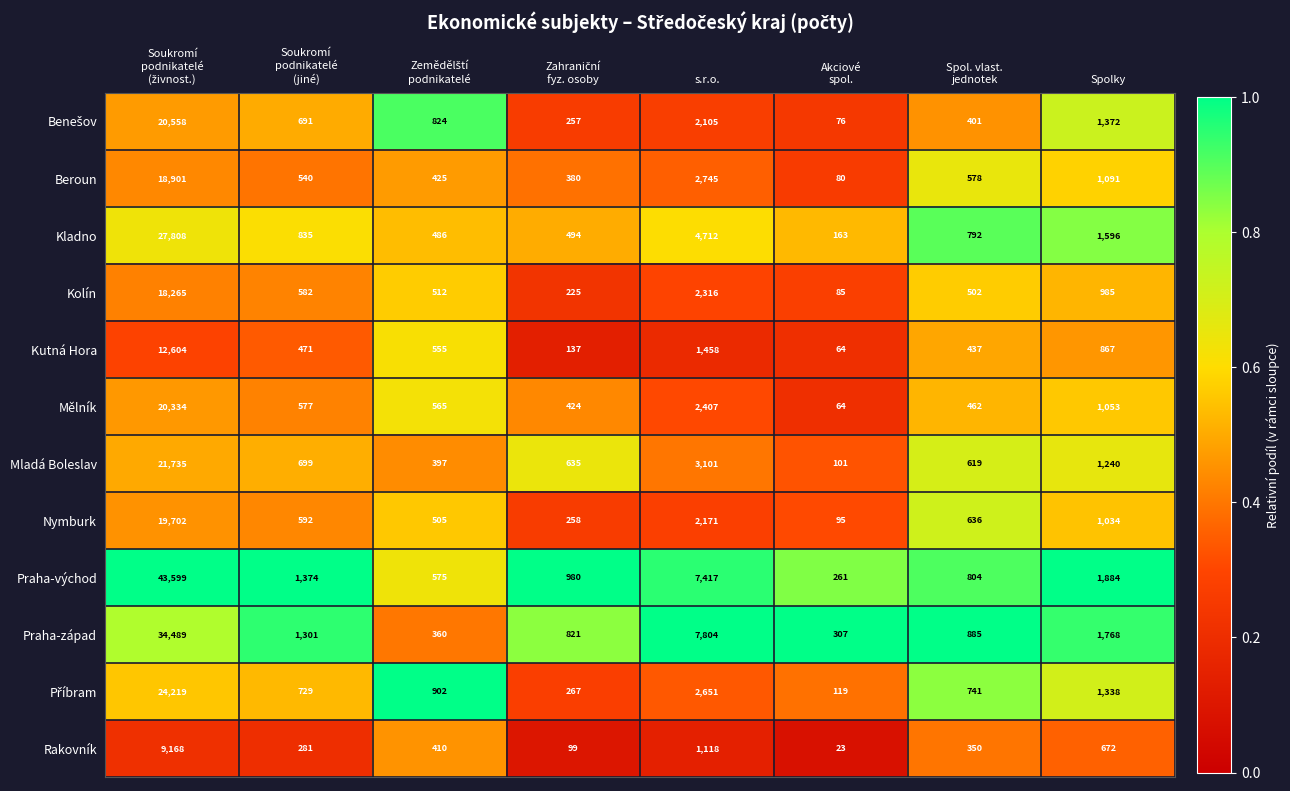

Which series has the largest total across all categories?

Praha-východ